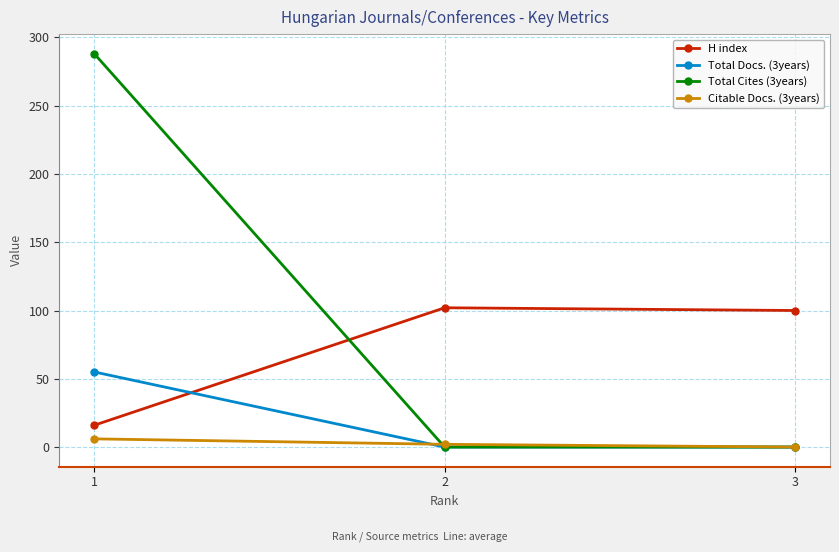

How many lines are shown in the chart?

4